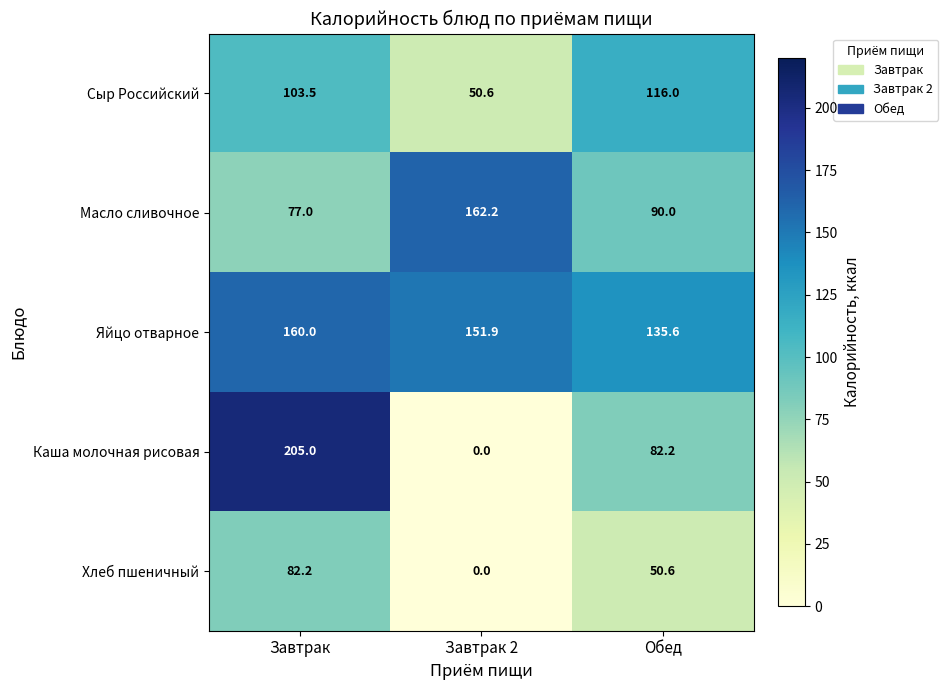

At which category is the sum across all series the highest?

Завтрак